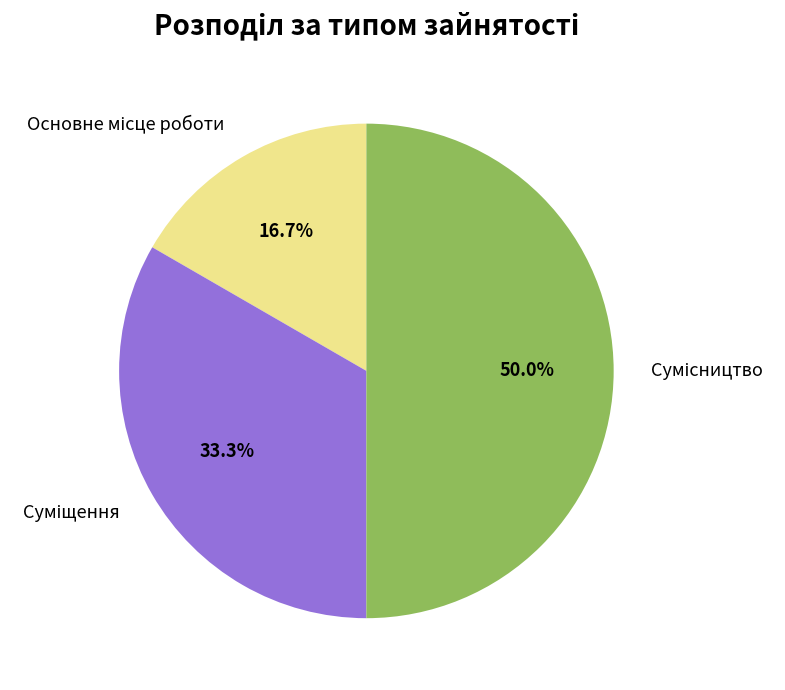

How much of the chart is everything except Суміщення?

66.7%